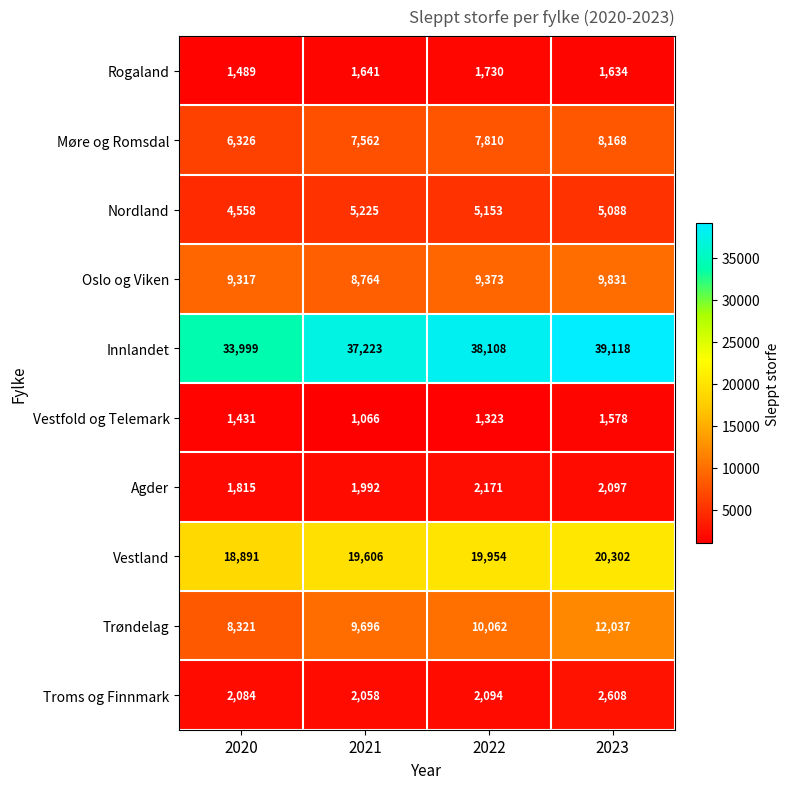

Which label corresponds to the smallest value in the chart?

2021